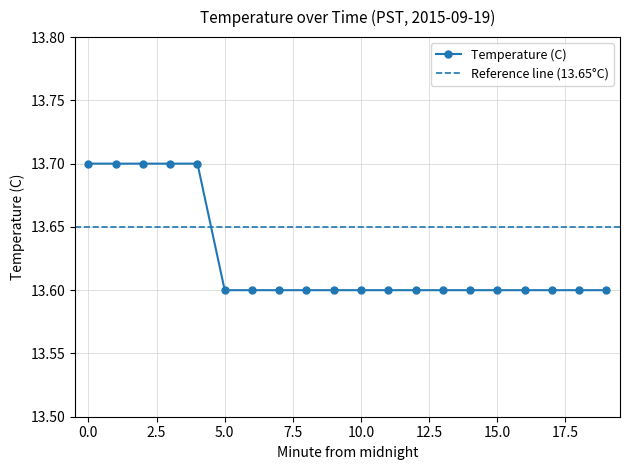

True or false: the data shows 5.7 at 13.

False